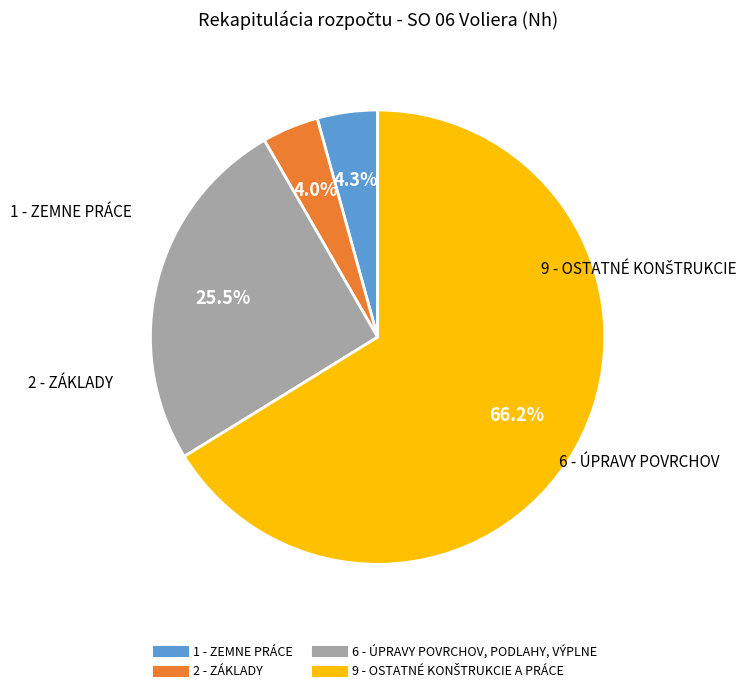

The 6 - ÚPRAVY POVRCHOV, PODLAHY, VÝPLNE slice represents 20% of the pie. True or false?

False